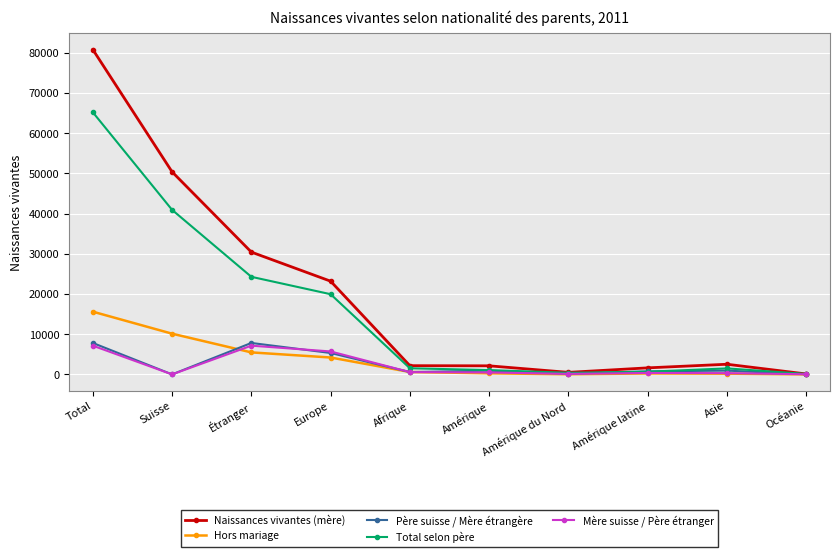

What is the average value of the Mère suisse / Père étranger series?

2190